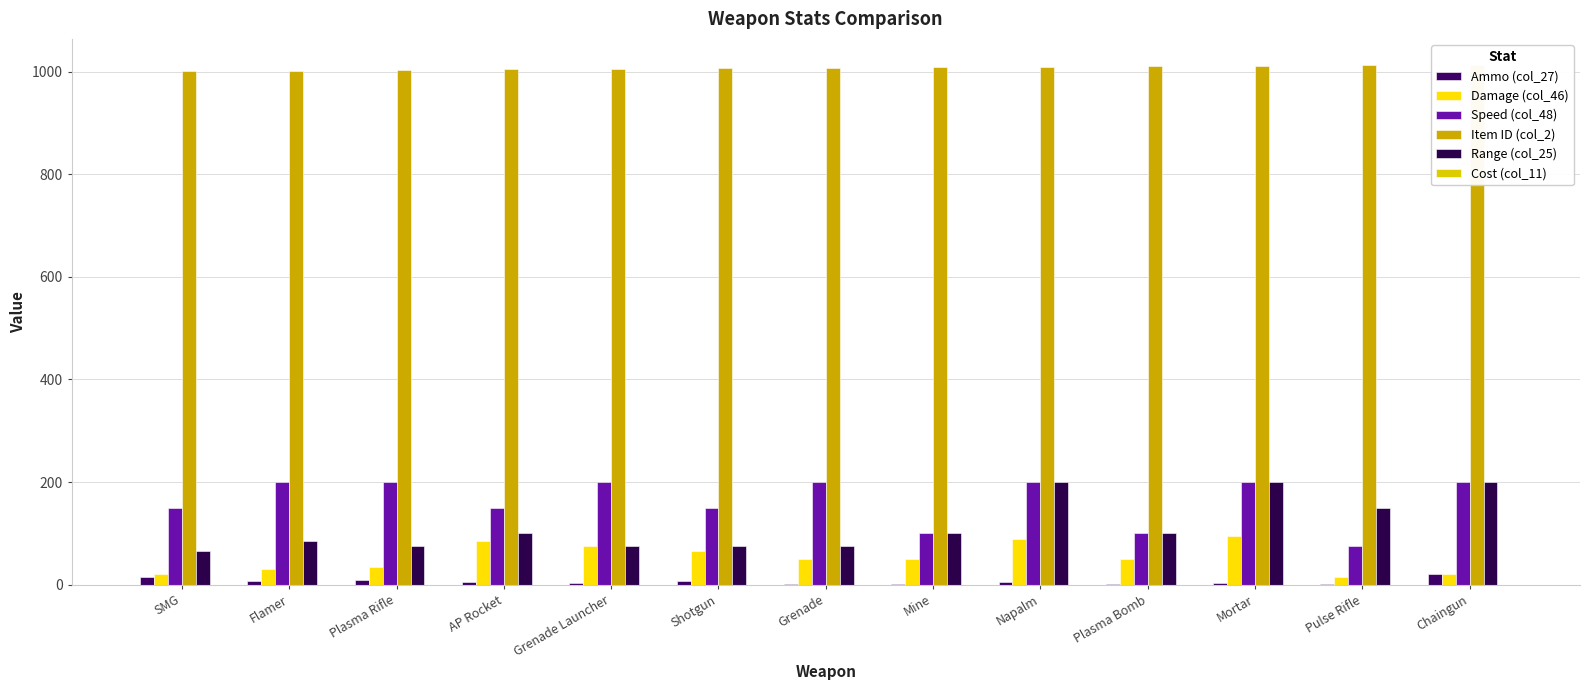

List the labels in order of Damage (col_46) value, largest first.

Mortar, Napalm, AP Rocket, Grenade Launcher, Shotgun, Grenade, Mine, Plasma Bomb, Plasma Rifle, Flamer, SMG, Chaingun, Pulse Rifle